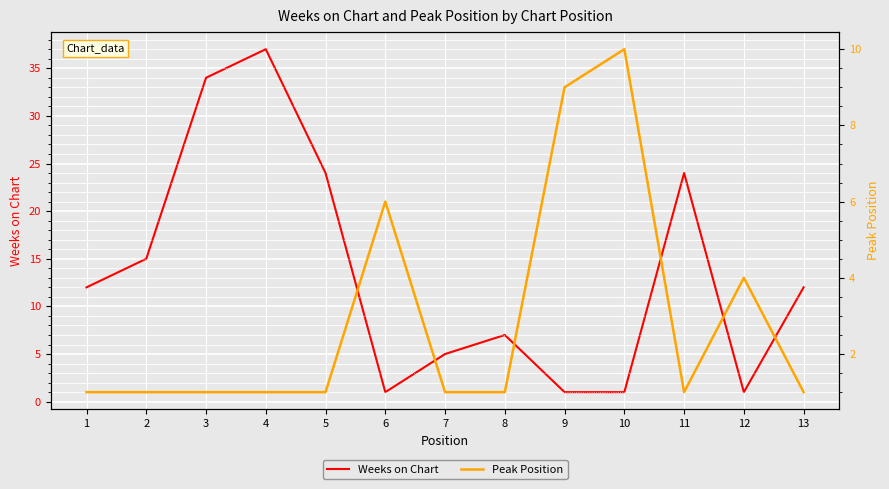

How many intersections are there between Peak Position and Weeks on Chart?

6